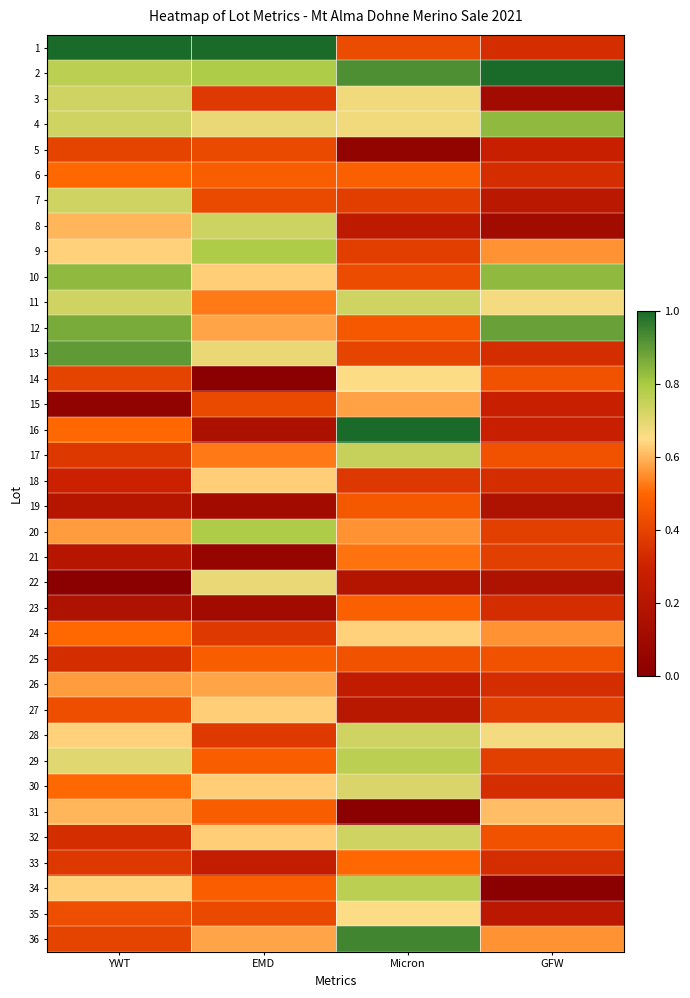

At Micron, list the series in order from smallest to largest.

31, 5, 22, 27, 8, 26, 18, 7, 9, 13, 1, 10, 25, 12, 19, 6, 23, 33, 21, 20, 15, 24, 14, 35, 3, 4, 30, 11, 28, 32, 17, 29, 34, 2, 36, 16